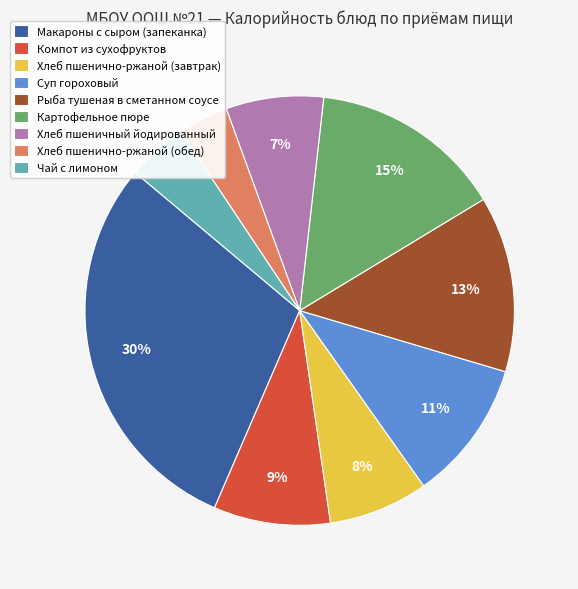

To the nearest percent, what portion does Картофельное пюре represent?

15%